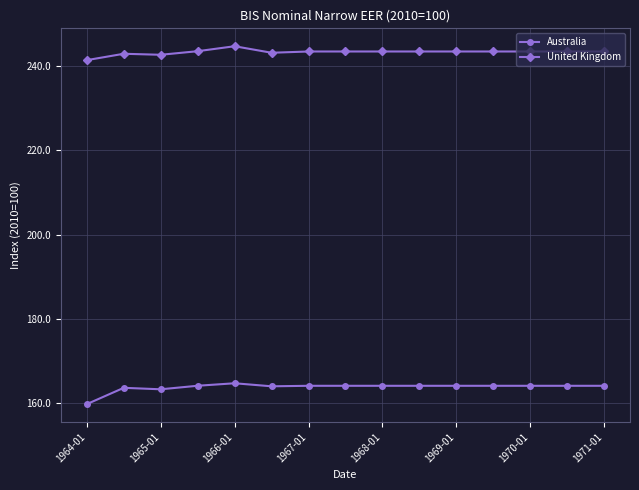

True or false: Australia and United Kingdom intersect in this chart.

False